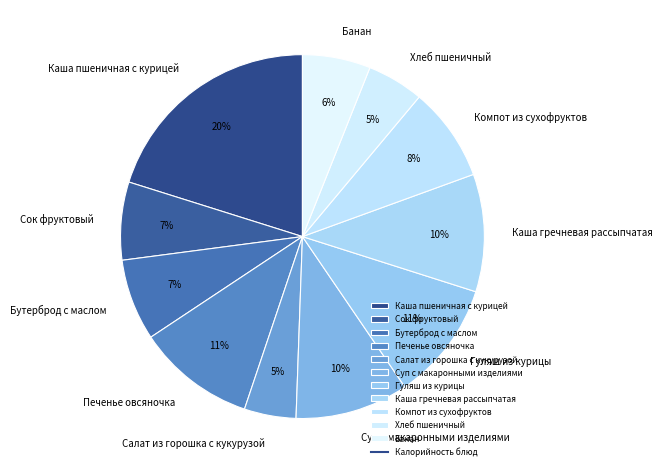

Do Компот из сухофруктов and Каша гречневая рассыпчатая together represent more than half of the pie?

No